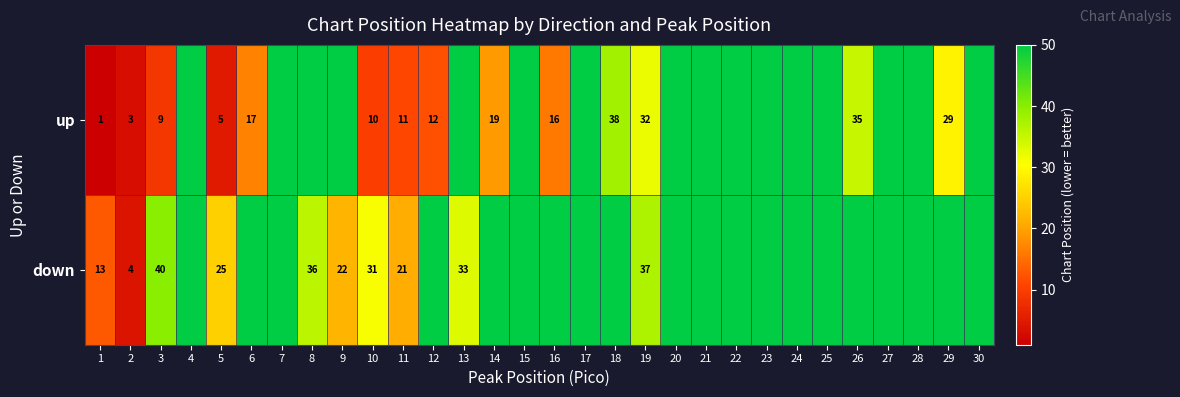

Is it true that down equals 13 at 1?

True